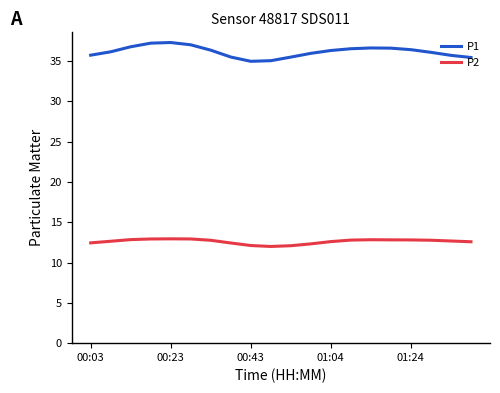

How many categories are shown in the chart?

20